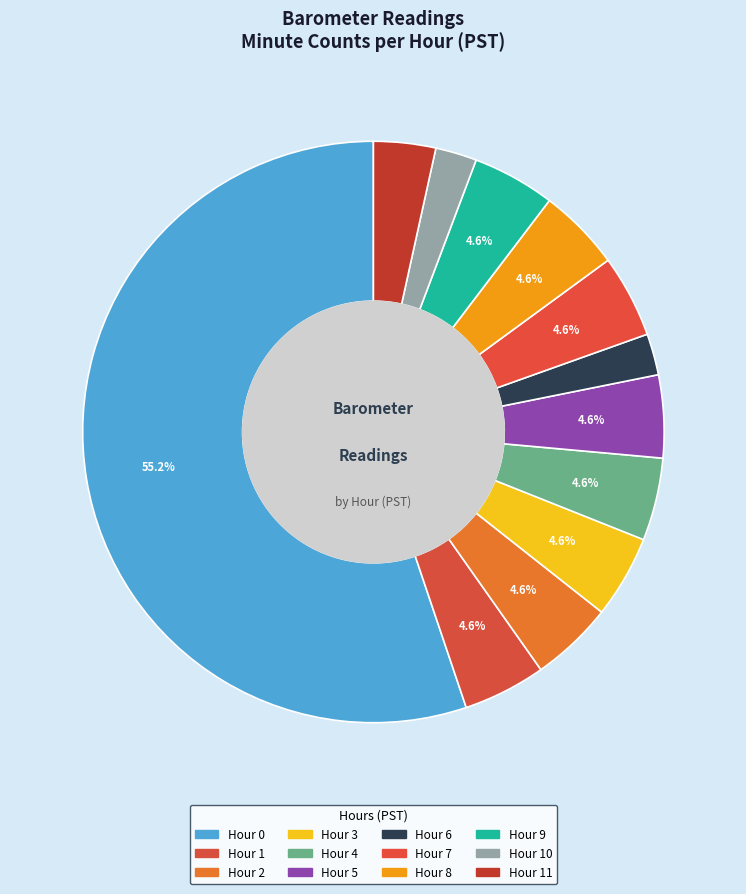

How many segments does this pie chart have?

12